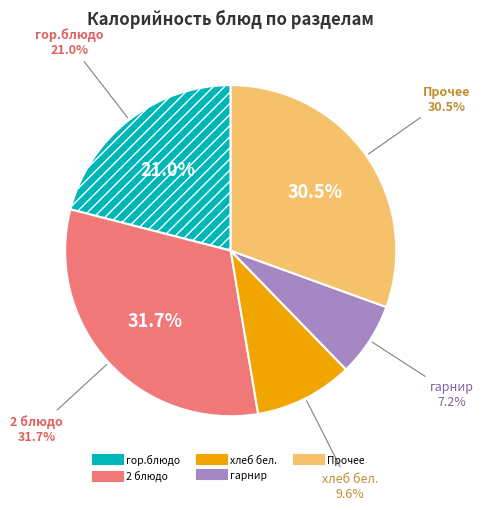

Does хлеб (завтрак) account for over 50% of the chart?

No